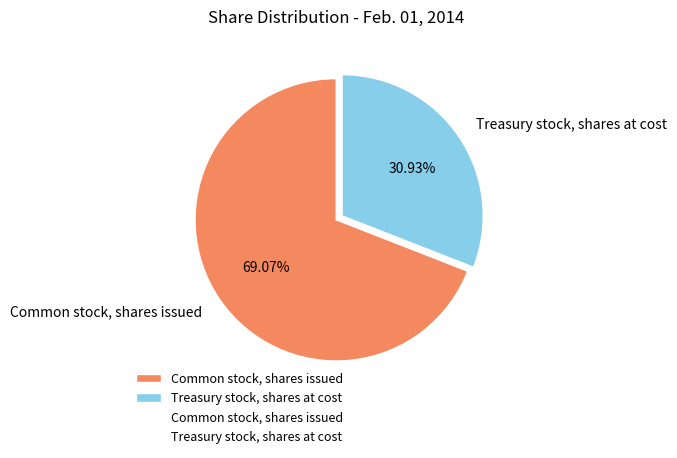

Which has a higher value, Treasury stock, shares at cost or Common stock, shares issued?

Common stock, shares issued